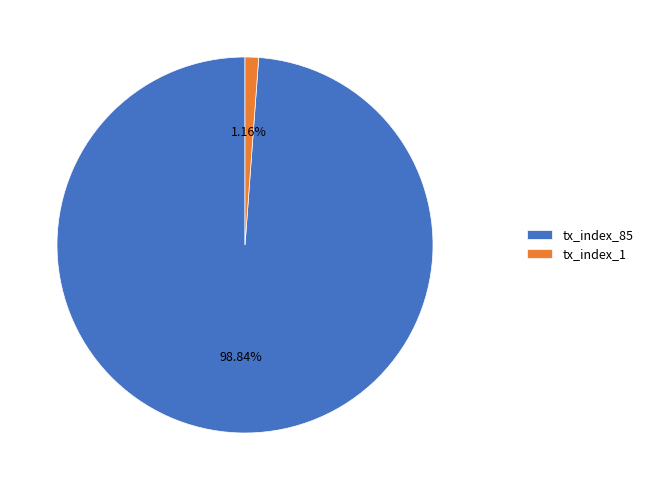

Which category has the biggest portion of the pie?

tx_index_85